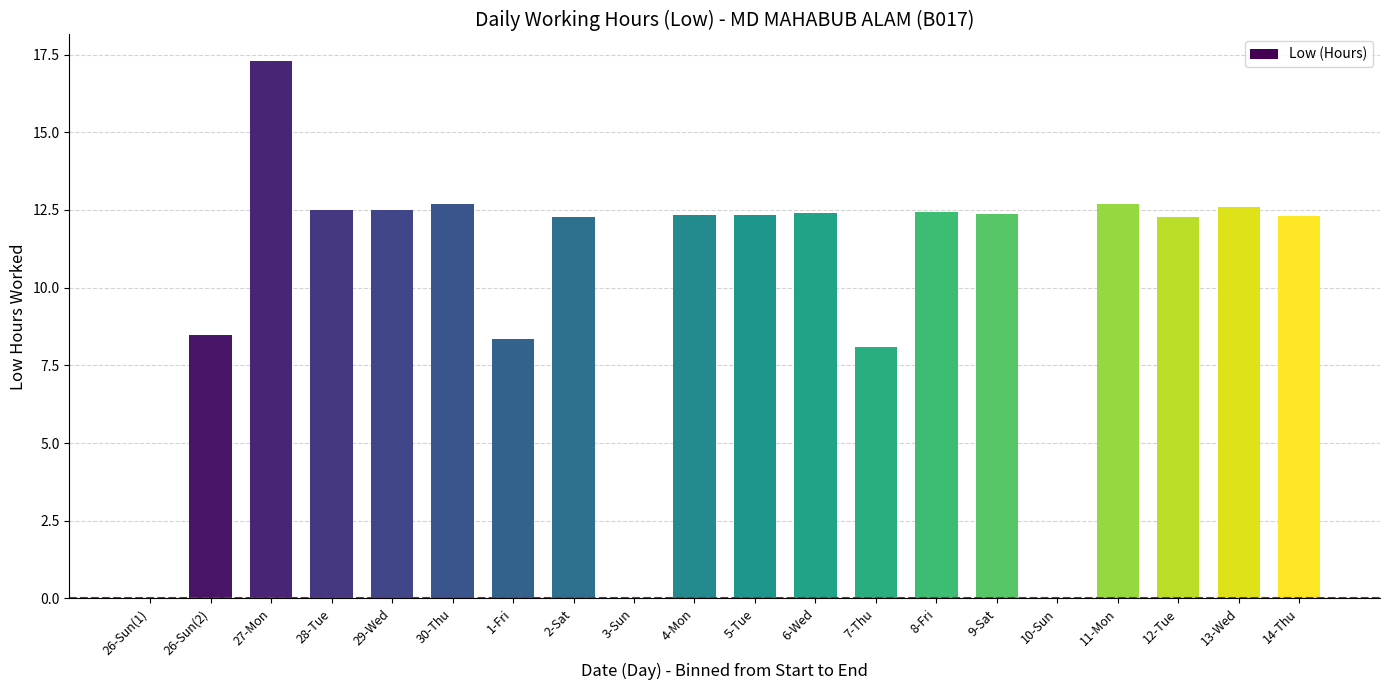

Which category has the highest value across all series?

27-Mon